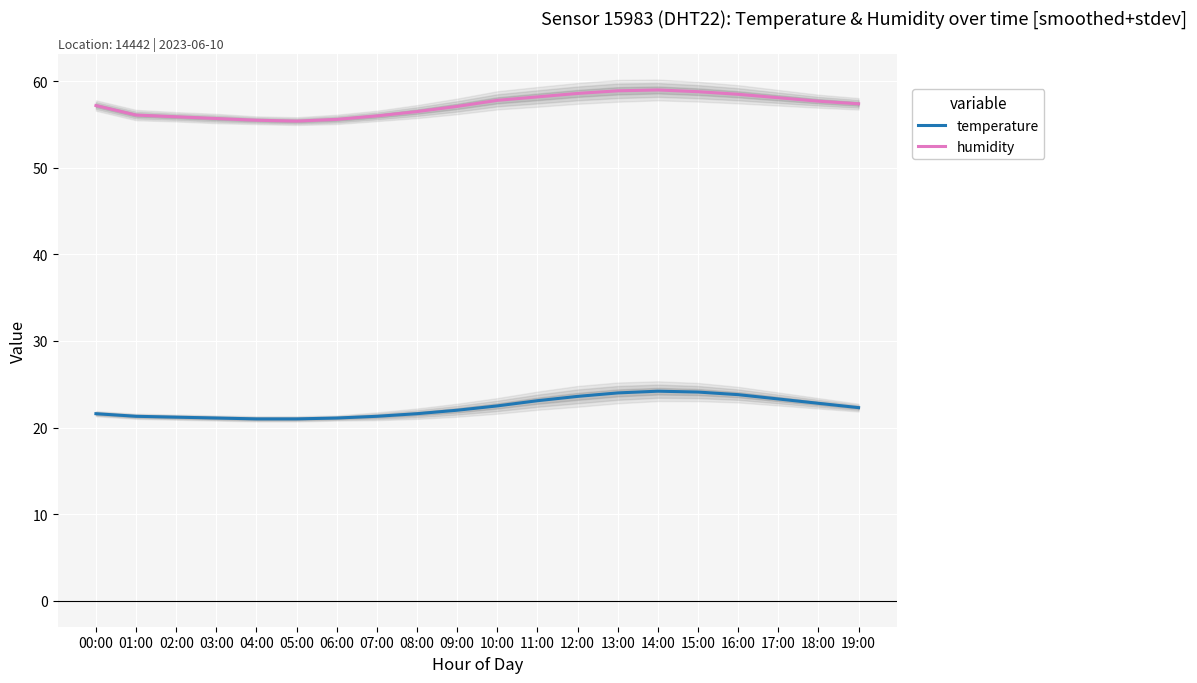

True or false: temperature and humidity intersect in this chart.

False